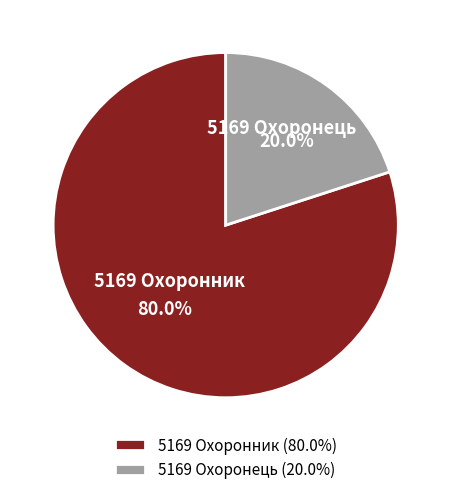

What is the largest slice in the pie chart?

5169 Охоронник